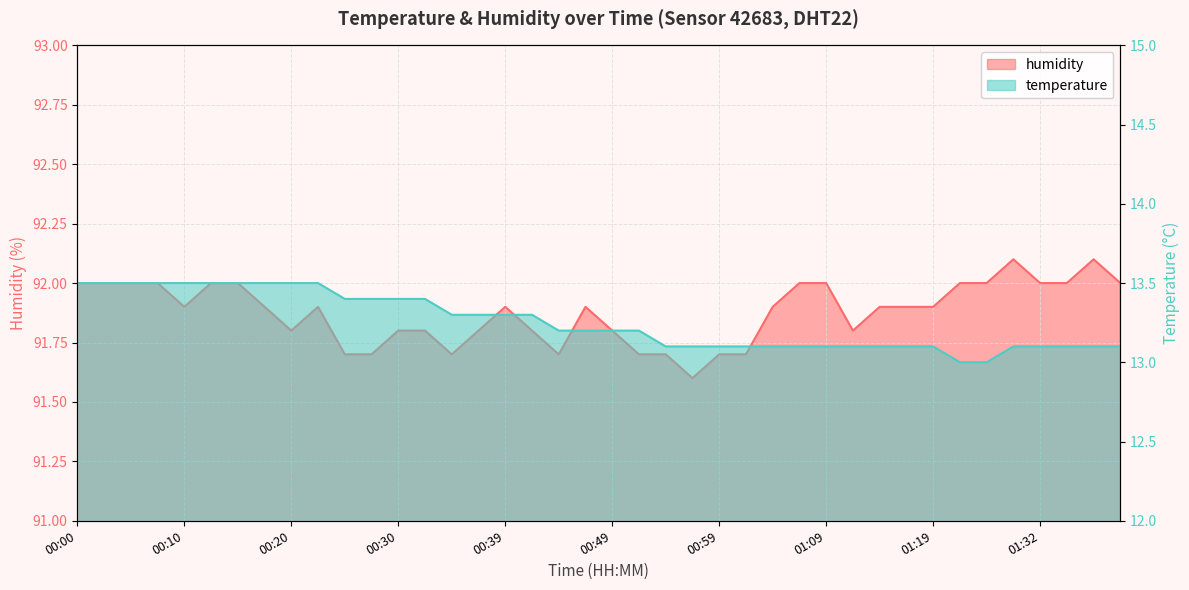

What are all the series names shown in the legend?

temperature, humidity